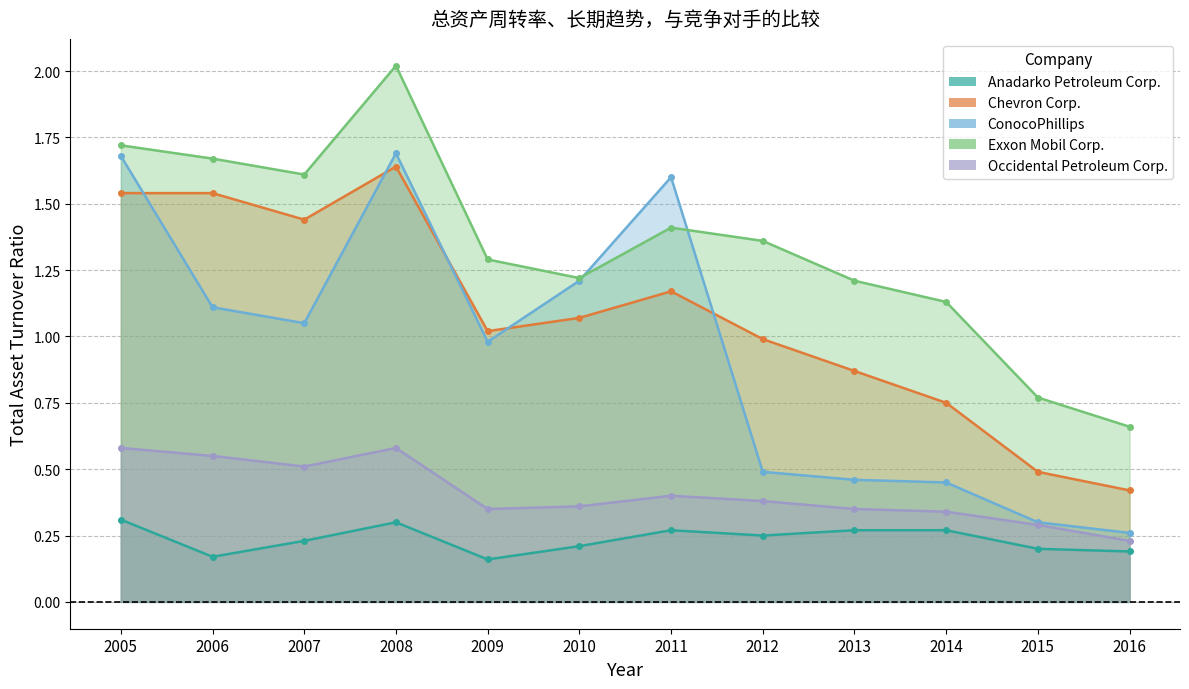

What is the spread (max minus min) of values at 2005?

1.4